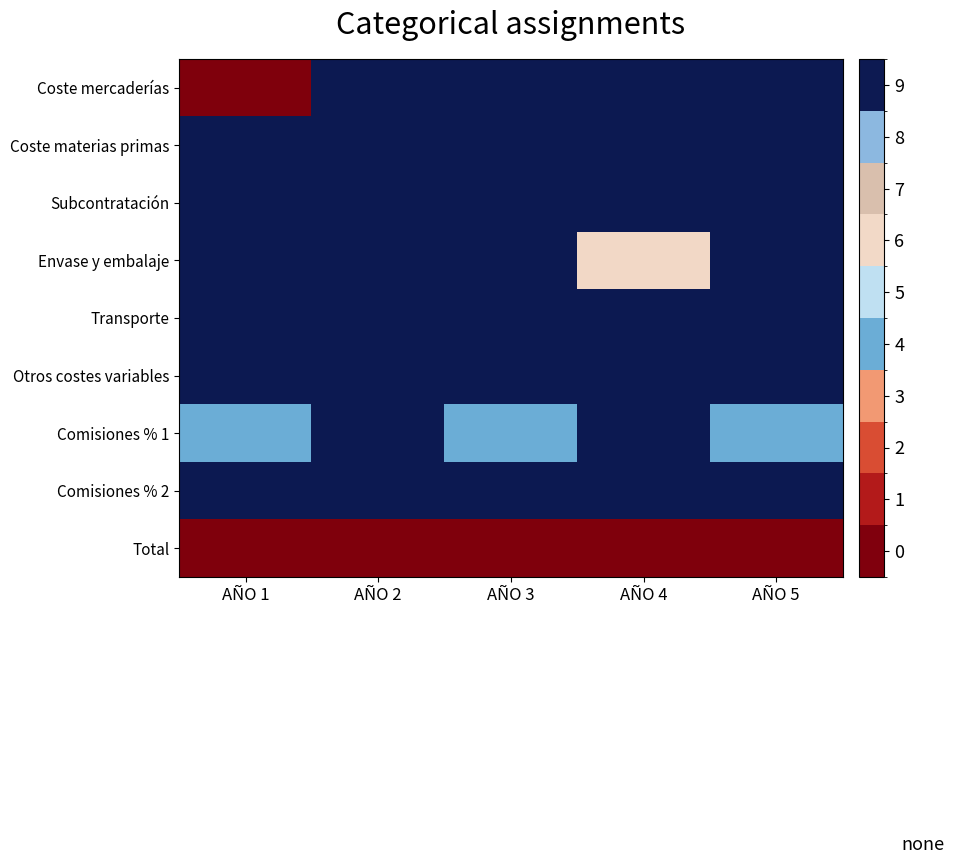

Reading left to right, list all the values displayed in this chart.

Coste mercaderías: AÑO 1=0	AÑO 2=9	AÑO 3=9	AÑO 4=9	AÑO 5=9
Coste materias primas: AÑO 1=9	AÑO 2=9	AÑO 3=9	AÑO 4=9	AÑO 5=9
Subcontratación: AÑO 1=9	AÑO 2=9	AÑO 3=9	AÑO 4=9	AÑO 5=9
Envase y embalaje: AÑO 1=9	AÑO 2=9	AÑO 3=9	AÑO 4=6	AÑO 5=9
Transporte: AÑO 1=9	AÑO 2=9	AÑO 3=9	AÑO 4=9	AÑO 5=9
Otros costes variables: AÑO 1=9	AÑO 2=9	AÑO 3=9	AÑO 4=9	AÑO 5=9
Comisiones % 1: AÑO 1=4	AÑO 2=9	AÑO 3=4	AÑO 4=9	AÑO 5=4
Comisiones % 2: AÑO 1=9	AÑO 2=9	AÑO 3=9	AÑO 4=9	AÑO 5=9
Total: AÑO 1=0	AÑO 2=0	AÑO 3=0	AÑO 4=0	AÑO 5=0